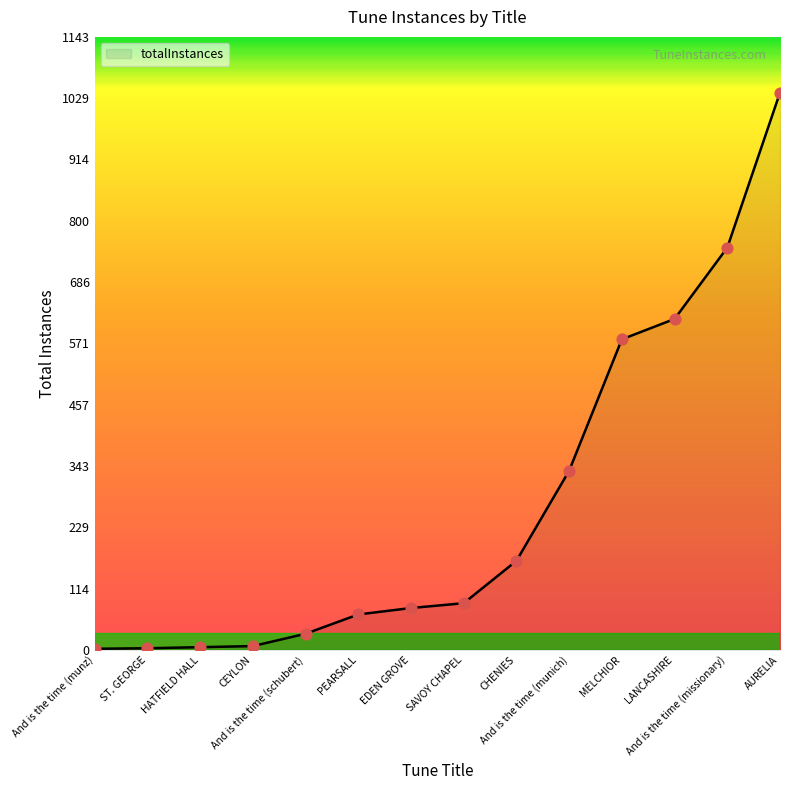

What is the change in value from And is the time (missionary) to AURELIA?

+289